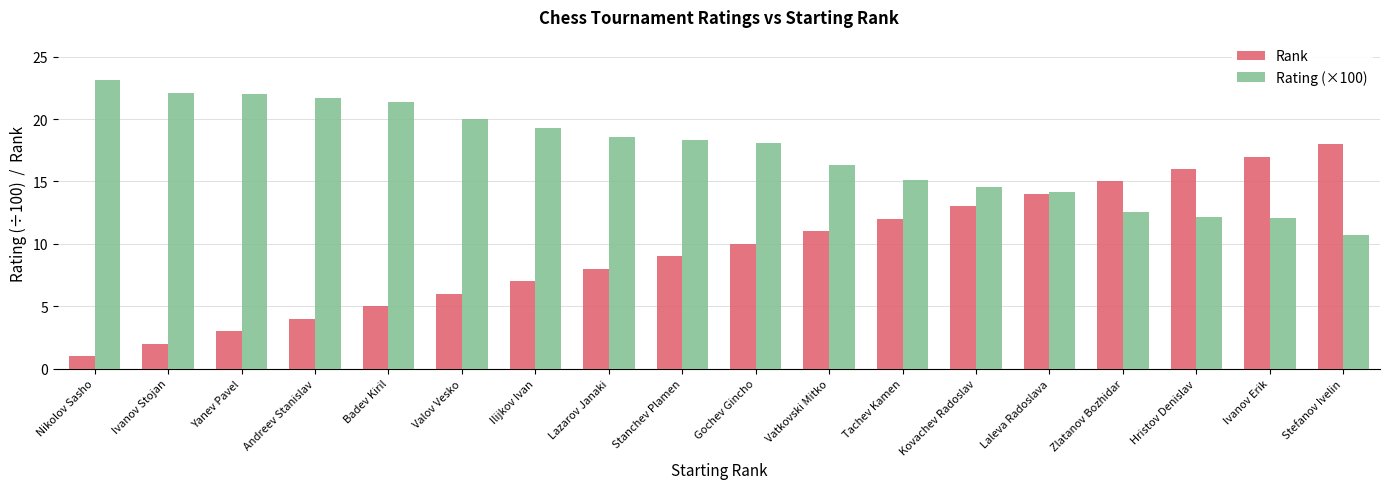

Which series has the widest spread of values?

Rank